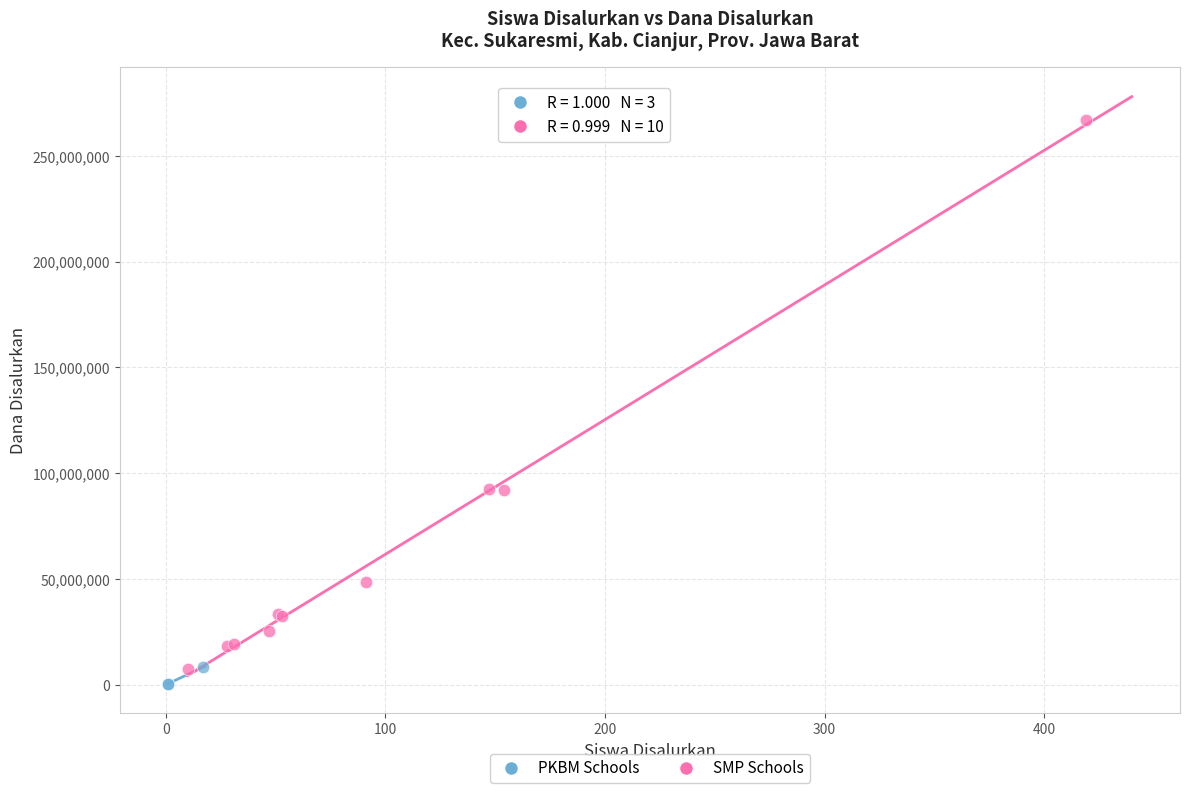

What are all the series names shown in the legend?

PKBM Schools, SMP Schools